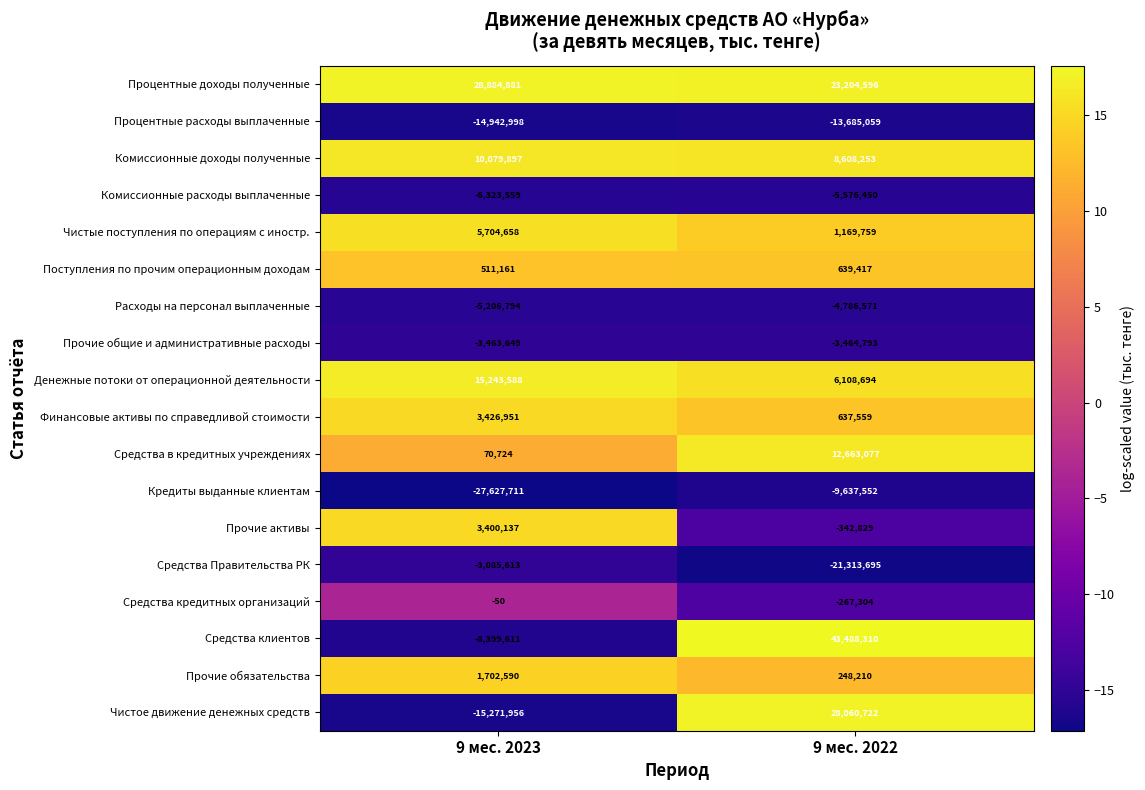

At 9 мес. 2023, list the series in order from largest to smallest.

Процентные доходы полученные, Денежные потоки от операционной деятельности, Комиссионные доходы полученные, Чистые поступления по операциям с иностр., Финансовые активы по справедливой стоимости, Прочие активы, Прочие обязательства, Поступления по прочим операционным доходам, Средства в кредитных учреждениях, Средства кредитных организаций, Средства Правительства РК, Прочие общие и административные расходы, Расходы на персонал выплаченные, Комиссионные расходы выплаченные, Средства клиентов, Процентные расходы выплаченные, Чистое движение денежных средств, Кредиты выданные клиентам